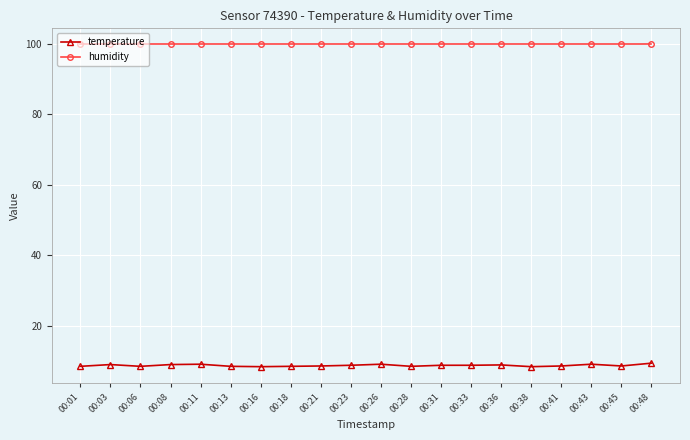

The temperature series shows 2.1 at 00:45. True or false?

False